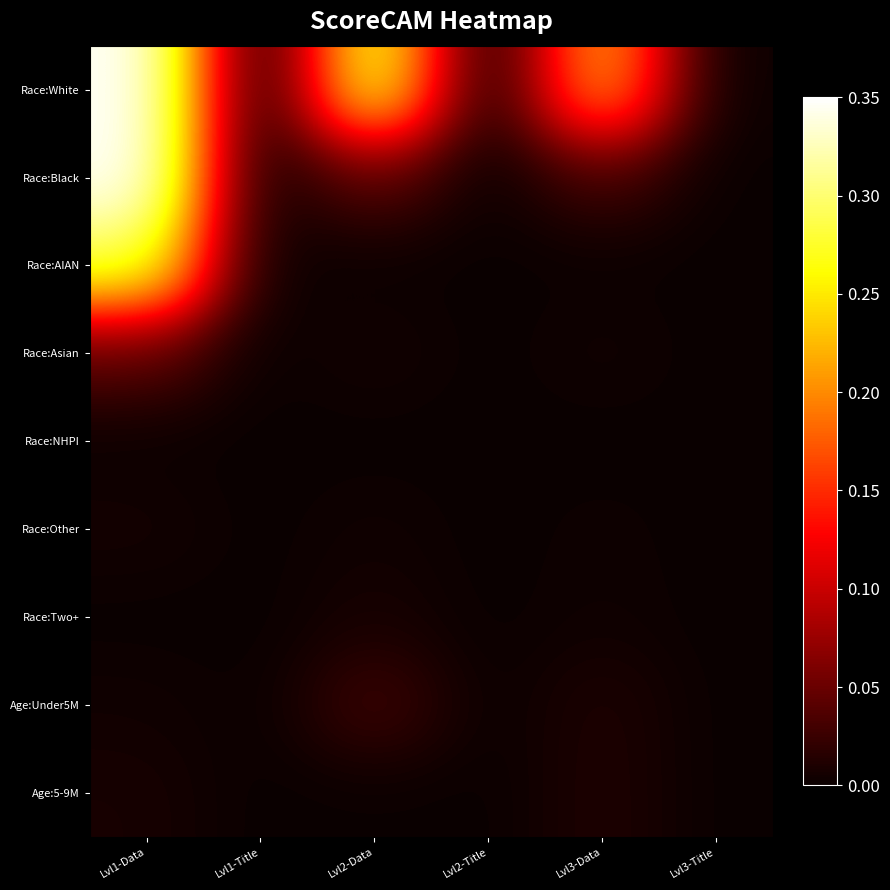

Reading left to right, extract all data points from this chart.

Race:White: Lvl1-Data=0.3	Lvl1-Title=0.0	Lvl2-Data=0.3	Lvl2-Title=0.0	Lvl3-Data=0.2	Lvl3-Title=0.0
Race:Black: Lvl1-Data=0.3	Lvl1-Title=0.0	Lvl2-Data=0.0	Lvl2-Title=0.0	Lvl3-Data=0.0	Lvl3-Title=0.0
Race:AIAN: Lvl1-Data=0.3	Lvl1-Title=0.0	Lvl2-Data=0.0	Lvl2-Title=0.0	Lvl3-Data=0.0	Lvl3-Title=0.0
Race:Asian: Lvl1-Data=0.0	Lvl1-Title=0.0	Lvl2-Data=0.0	Lvl2-Title=0.0	Lvl3-Data=0.0	Lvl3-Title=0.0
Race:NHPI: Lvl1-Data=0.0	Lvl1-Title=0.0	Lvl2-Data=0.0	Lvl2-Title=0.0	Lvl3-Data=0.0	Lvl3-Title=0.0
Race:Other: Lvl1-Data=0.0	Lvl1-Title=0.0	Lvl2-Data=0.0	Lvl2-Title=0.0	Lvl3-Data=0.0	Lvl3-Title=0.0
Race:Two+: Lvl1-Data=0.0	Lvl1-Title=0.0	Lvl2-Data=0.0	Lvl2-Title=0.0	Lvl3-Data=0.0	Lvl3-Title=0.0
Age:Under5M: Lvl1-Data=0.0	Lvl1-Title=0.0	Lvl2-Data=0.0	Lvl2-Title=0.0	Lvl3-Data=0.0	Lvl3-Title=0.0
Age:5-9M: Lvl1-Data=0.0	Lvl1-Title=0.0	Lvl2-Data=0.0	Lvl2-Title=0.0	Lvl3-Data=0.0	Lvl3-Title=0.0